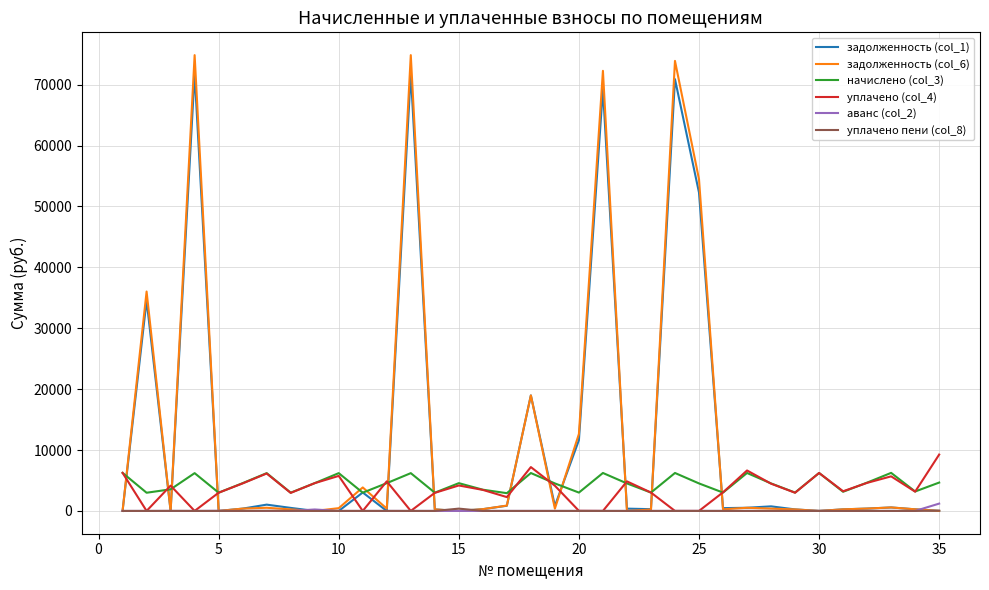

Does the chart have visible grid lines?

Yes